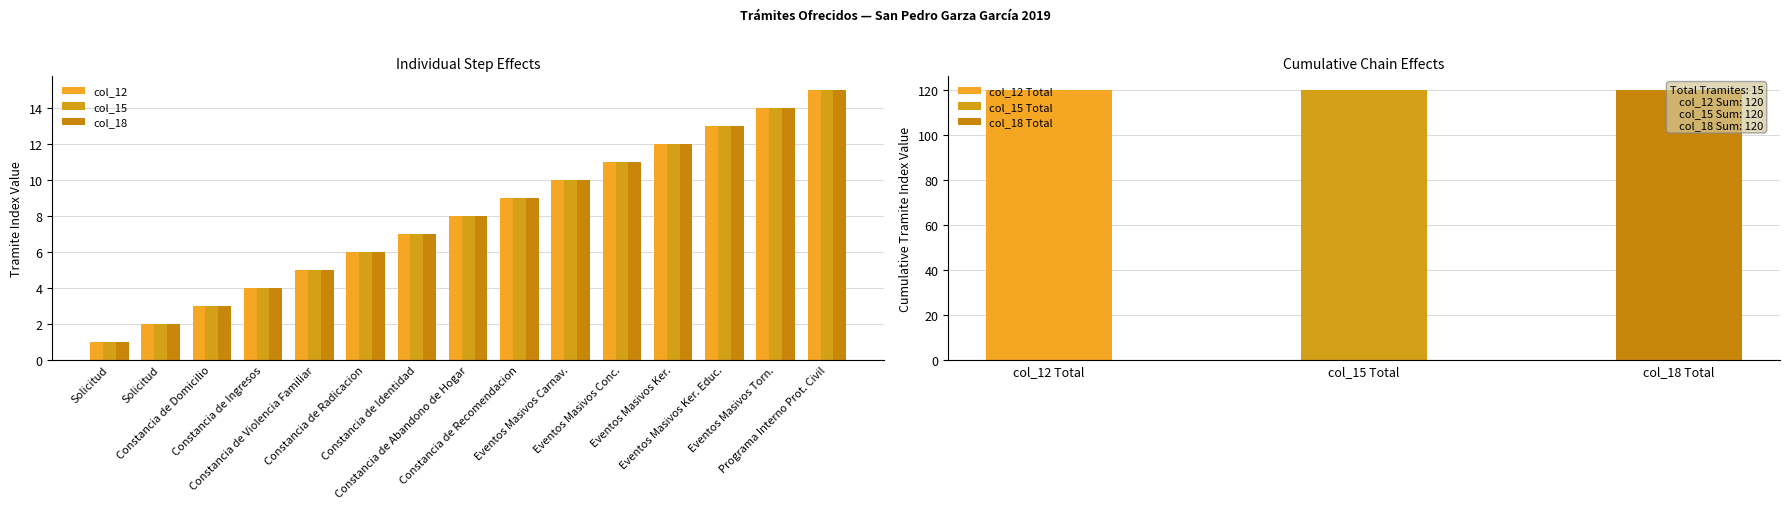

Reading left to right, transcribe all the data shown in this chart.

col_12: Solicitud=1	Solicitud=2	Constancia de Domicilio=3	Constancia de Ingresos=4	Constancia de Violencia Familiar=5	Constancia de Radicacion=6	Constancia de Identidad=7	Constancia de Abandono de Hogar=8	Constancia de Recomendacion=9	Eventos Masivos Carnav.=10	Eventos Masivos Conc.=11	Eventos Masivos Ker.=12	Eventos Masivos Ker. Educ.=13	Eventos Masivos Torn.=14	Programa Interno Prot. Civil=15
col_15: Solicitud=1	Solicitud=2	Constancia de Domicilio=3	Constancia de Ingresos=4	Constancia de Violencia Familiar=5	Constancia de Radicacion=6	Constancia de Identidad=7	Constancia de Abandono de Hogar=8	Constancia de Recomendacion=9	Eventos Masivos Carnav.=10	Eventos Masivos Conc.=11	Eventos Masivos Ker.=12	Eventos Masivos Ker. Educ.=13	Eventos Masivos Torn.=14	Programa Interno Prot. Civil=15
col_18: Solicitud=1	Solicitud=2	Constancia de Domicilio=3	Constancia de Ingresos=4	Constancia de Violencia Familiar=5	Constancia de Radicacion=6	Constancia de Identidad=7	Constancia de Abandono de Hogar=8	Constancia de Recomendacion=9	Eventos Masivos Carnav.=10	Eventos Masivos Conc.=11	Eventos Masivos Ker.=12	Eventos Masivos Ker. Educ.=13	Eventos Masivos Torn.=14	Programa Interno Prot. Civil=15